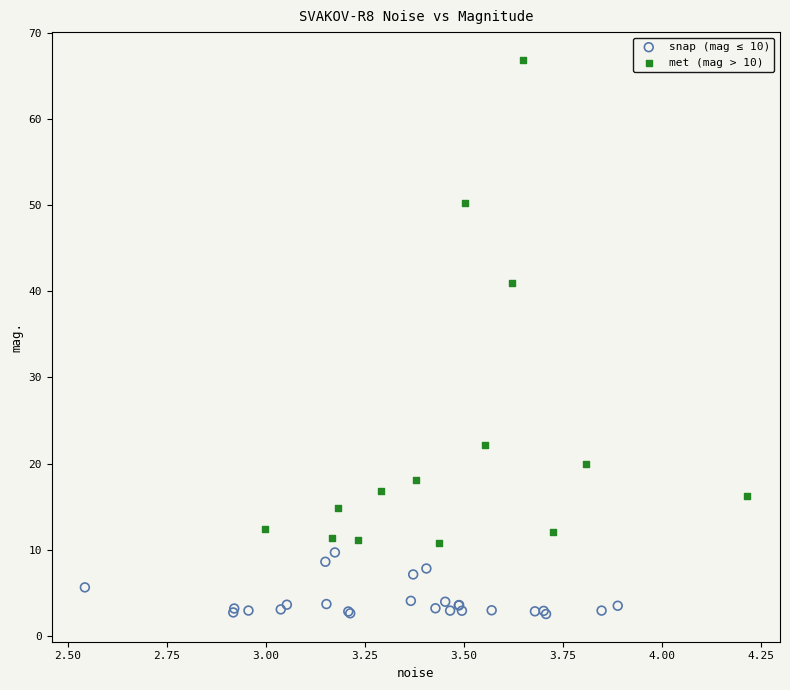

Which series reaches the maximum Y coordinate?

met (mag > 10)